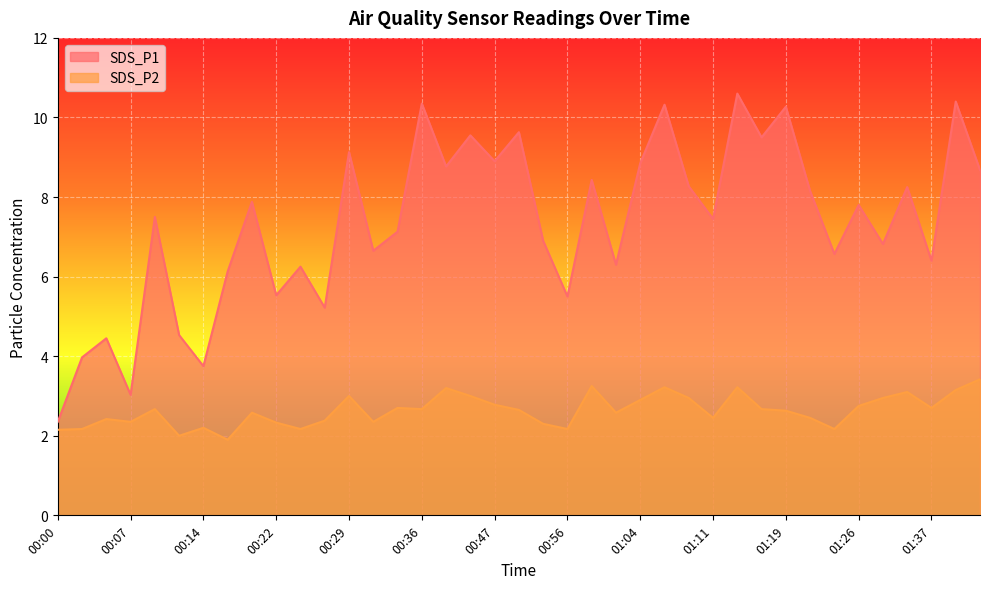

What is the difference between the maximum and minimum values in the SDS_P2 series?

1.5